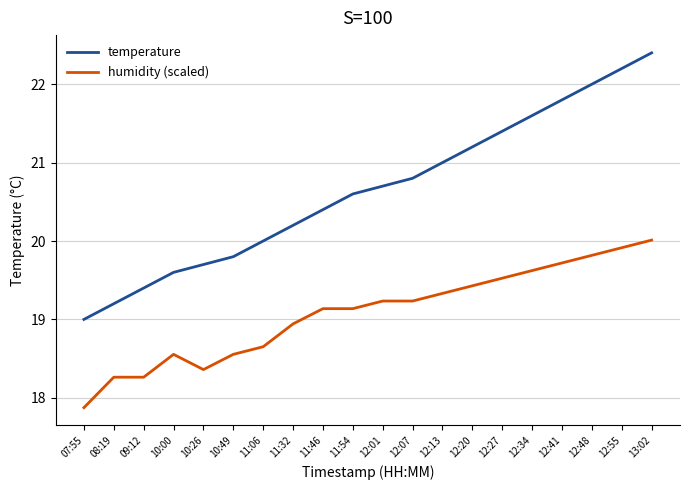

Which category has the lowest value across all series?

07:55